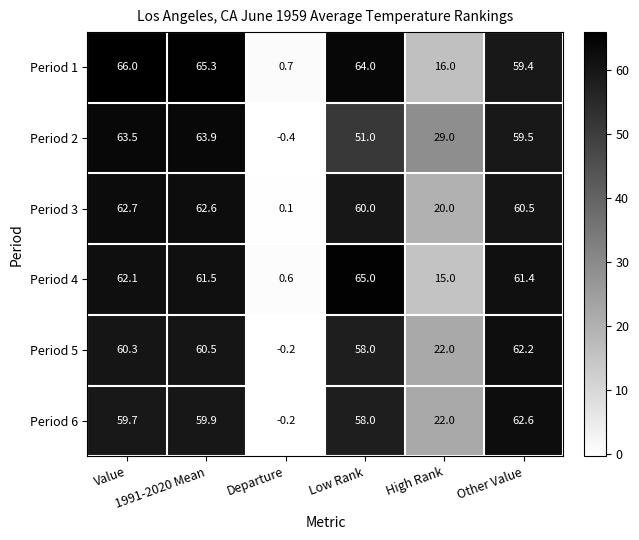

At how many categories does at least one series exceed 59?

4